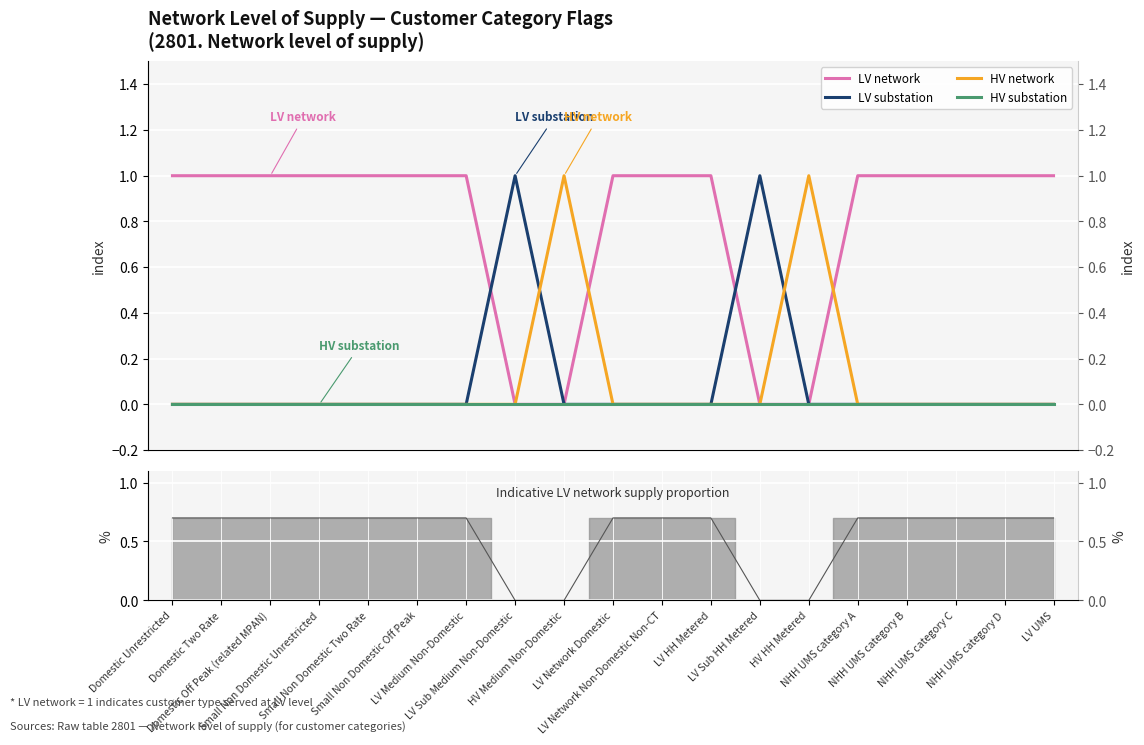

How many data points does each series have?

19